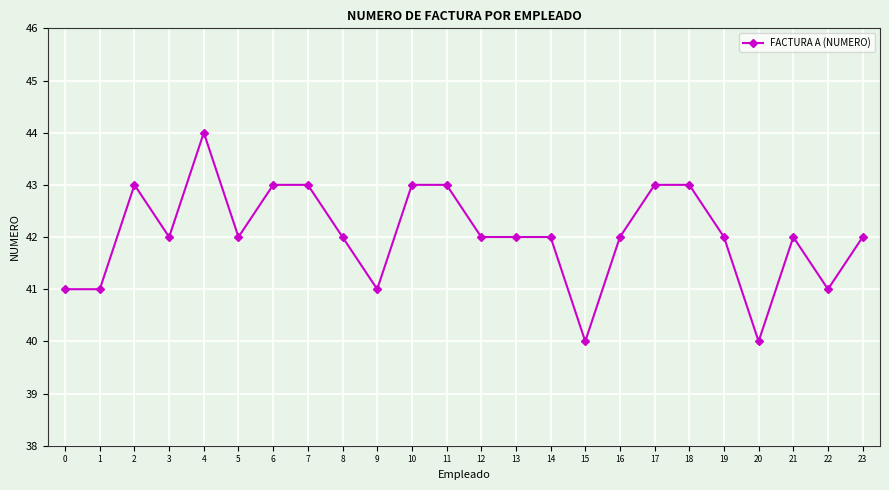

Reading right to left, transcribe all the data shown in this chart.

23=42	22=41	21=42	20=40	19=42	18=43	17=43	16=42	15=40	14=42	13=42	12=42	11=43	10=43	9=41	8=42	7=43	6=43	5=42	4=44	3=42	2=43	1=41	0=41